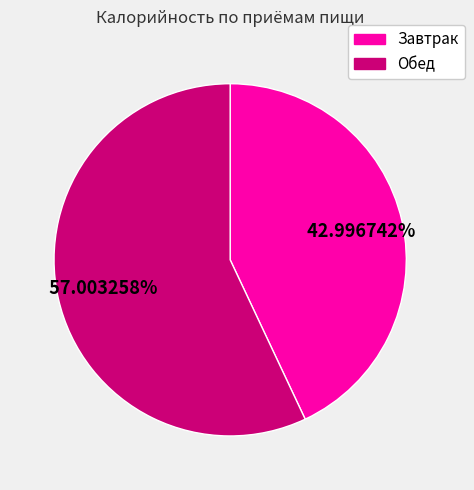

To the nearest percent, what is the combined percentage of Завтрак and Обед?

100%